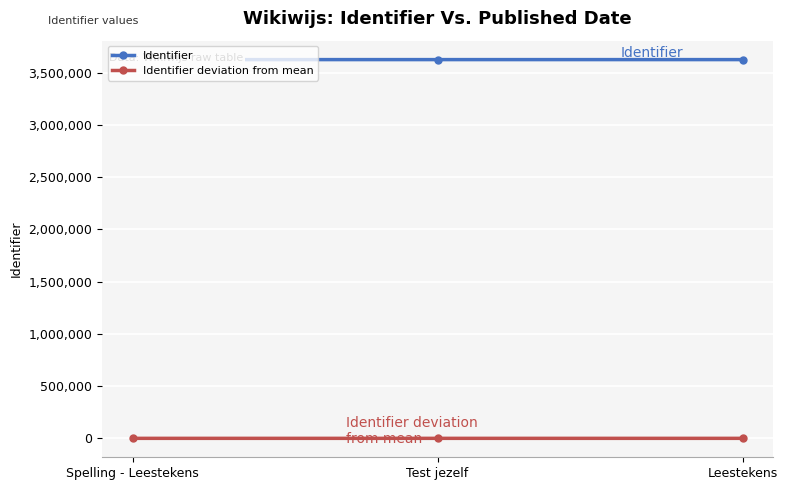

The Identifier deviation from mean series shows -4 at Spelling - Leestekens. True or false?

True